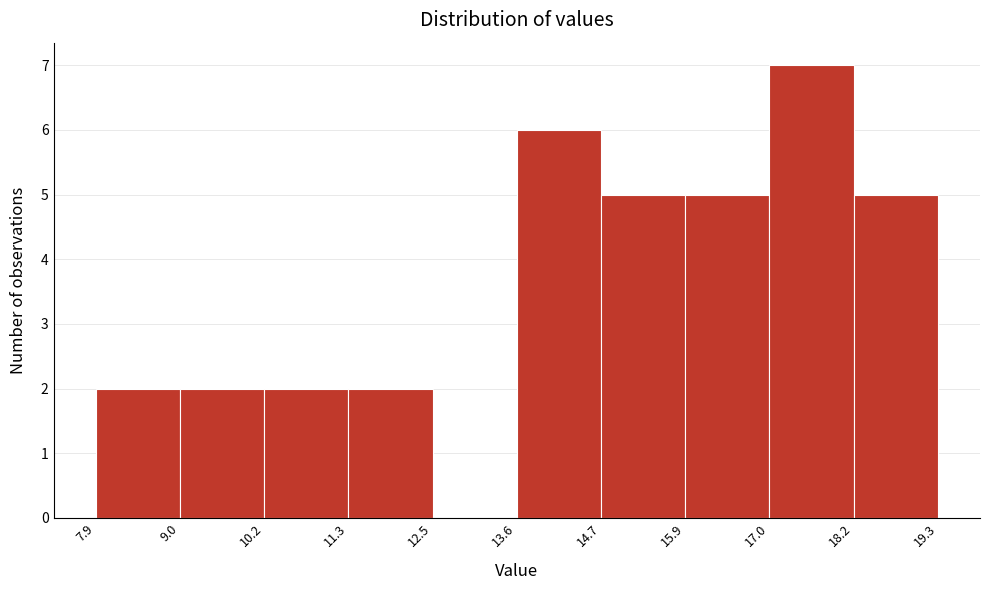

What is the height of the bar covering 15.9 to 17.0 on the x-axis? The values are not printed on the chart, so give them approximately, as read against the axis.

5